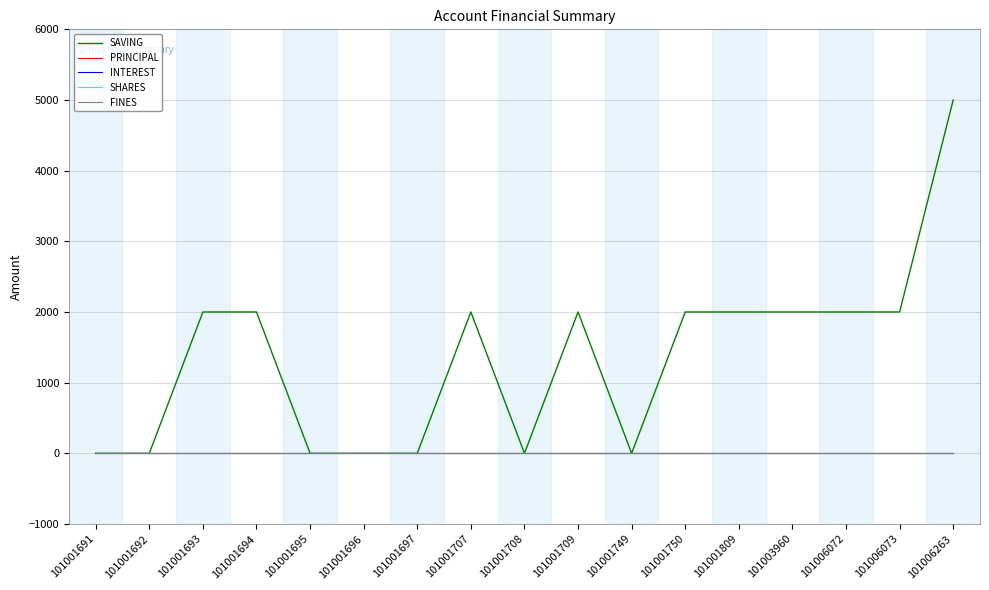

True or false: INTEREST and SHARES cross at least once.

False